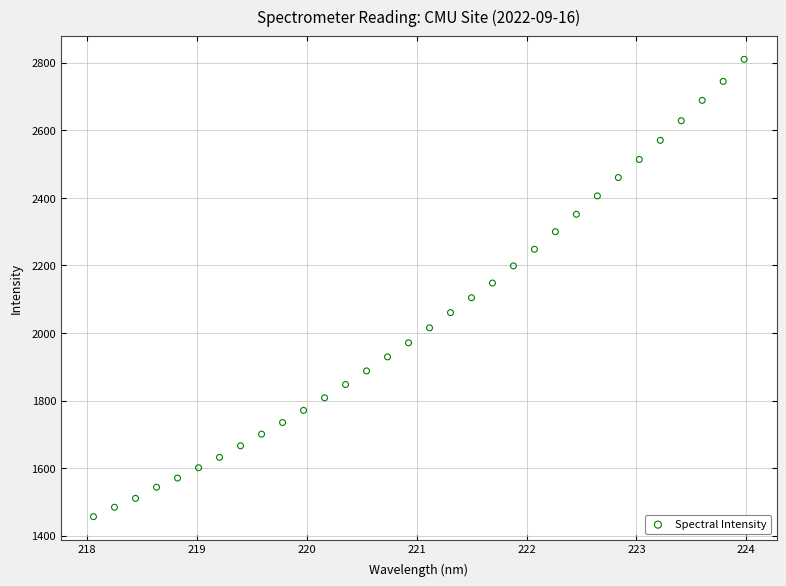

What is the range of X values (max minus min)?

5.9